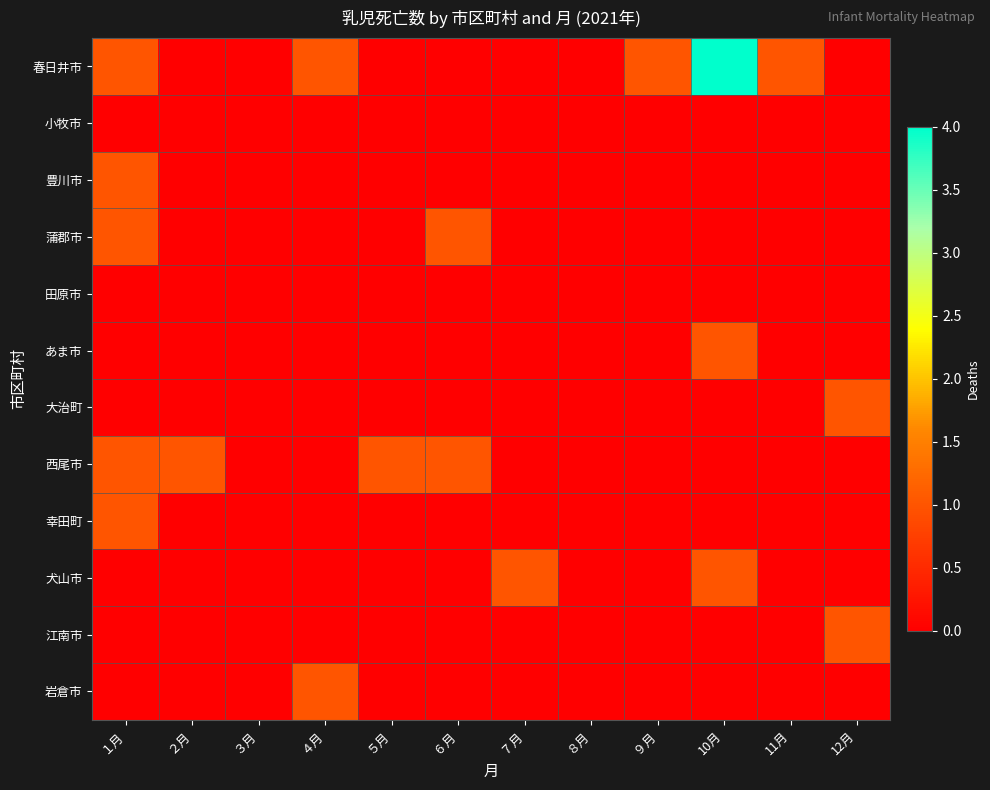

At ７月, list the series in order from largest to smallest.

犬山市, 春日井市, 小牧市, 豊川市, 蒲郡市, 田原市, あま市, 大治町, 西尾市, 幸田町, 江南市, 岩倉市